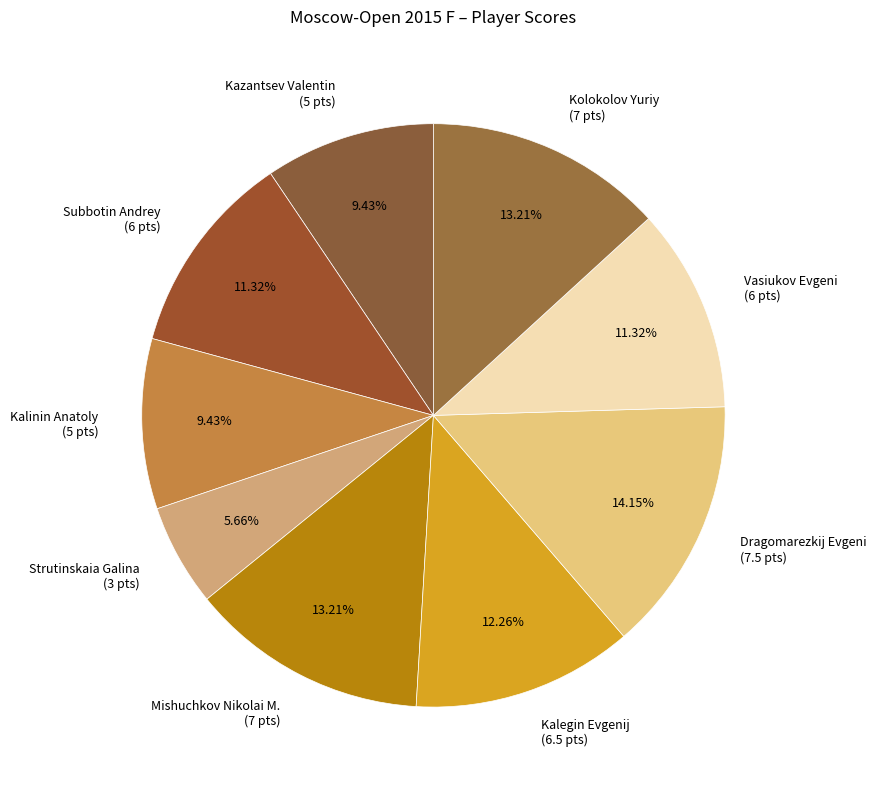

How many segments does this pie chart have?

9